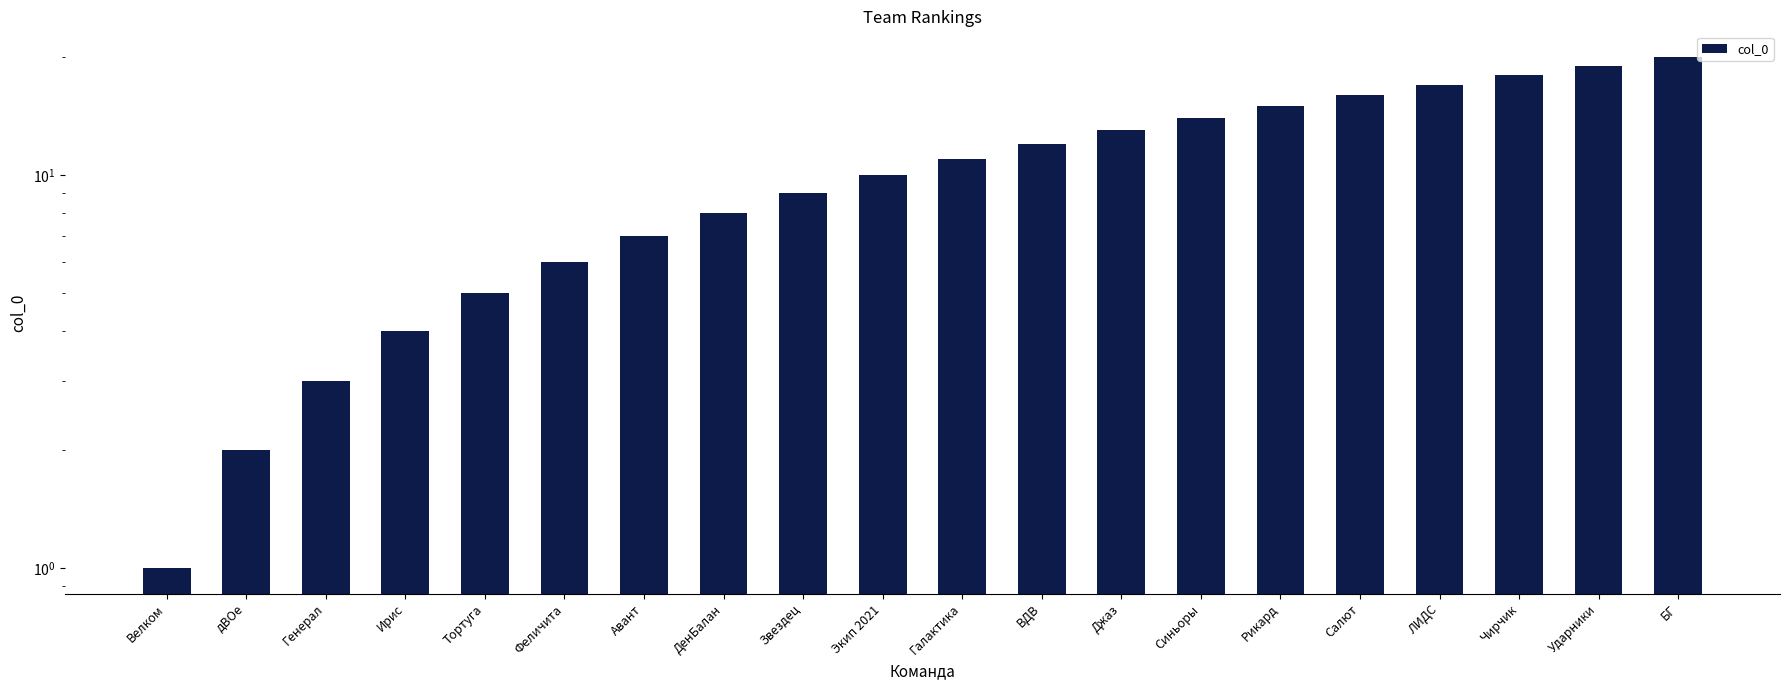

Count the number of values greater than 11.

9